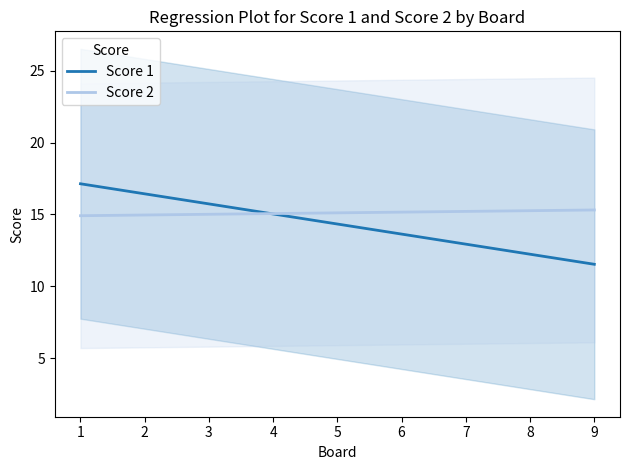

What is the highest value of the Score 1 series?

17.1